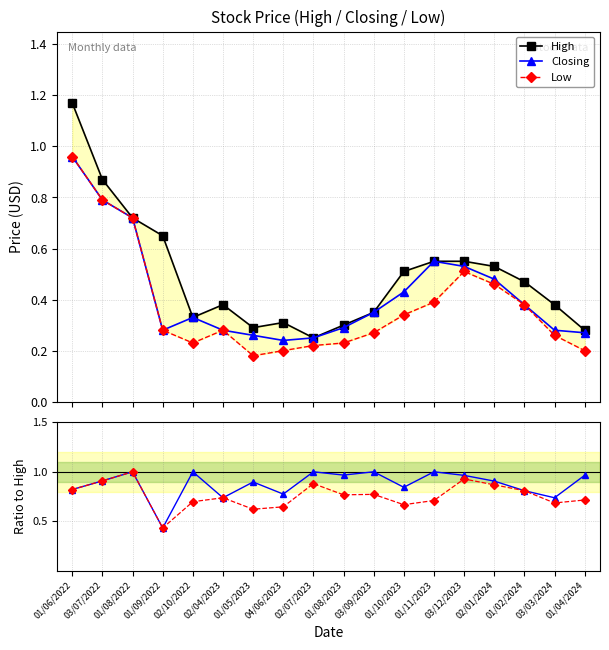

At how many categories does at least one series exceed 0?

18